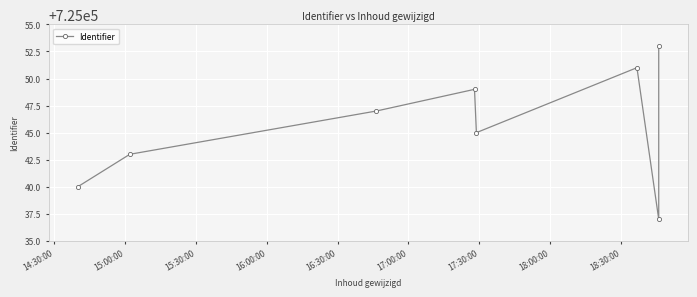

How many data points are above 725047?

3